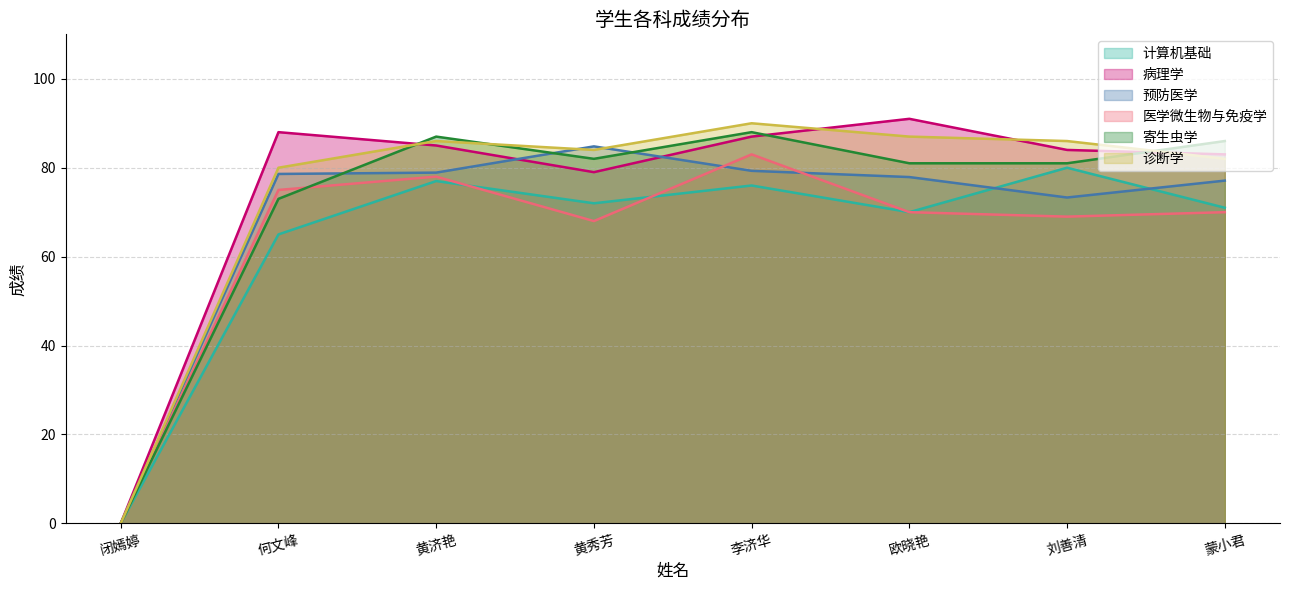

The value of 医学微生物与免疫学 at 黄济艳 is 78.0. True or false?

True